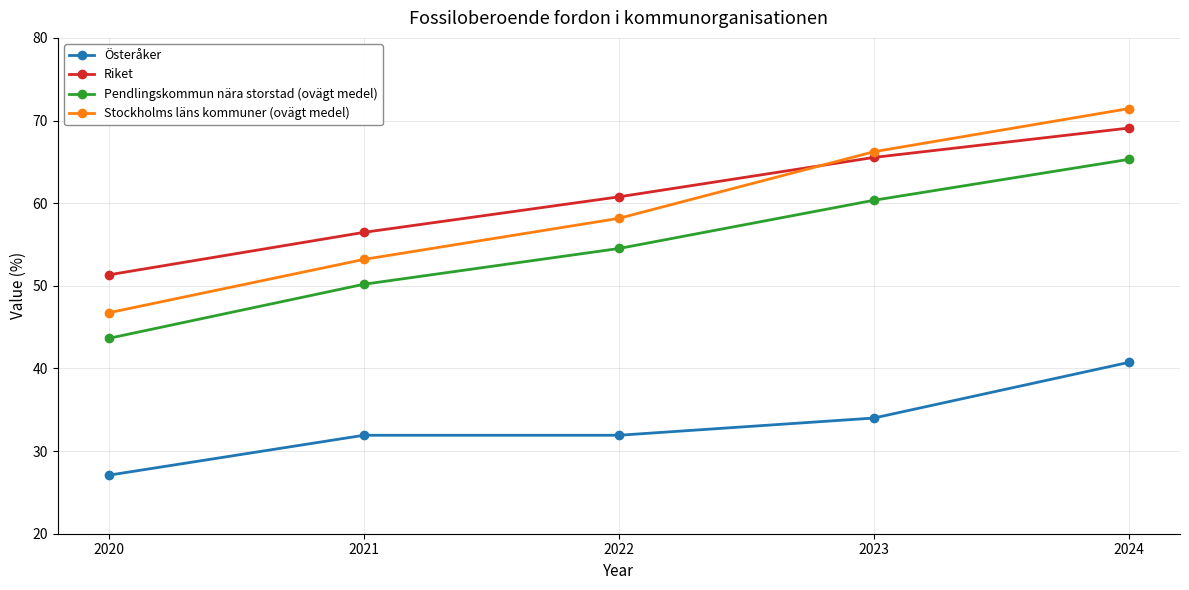

What is the highest value of the Pendlingskommun nära storstad (ovägt medel) series?

65.3